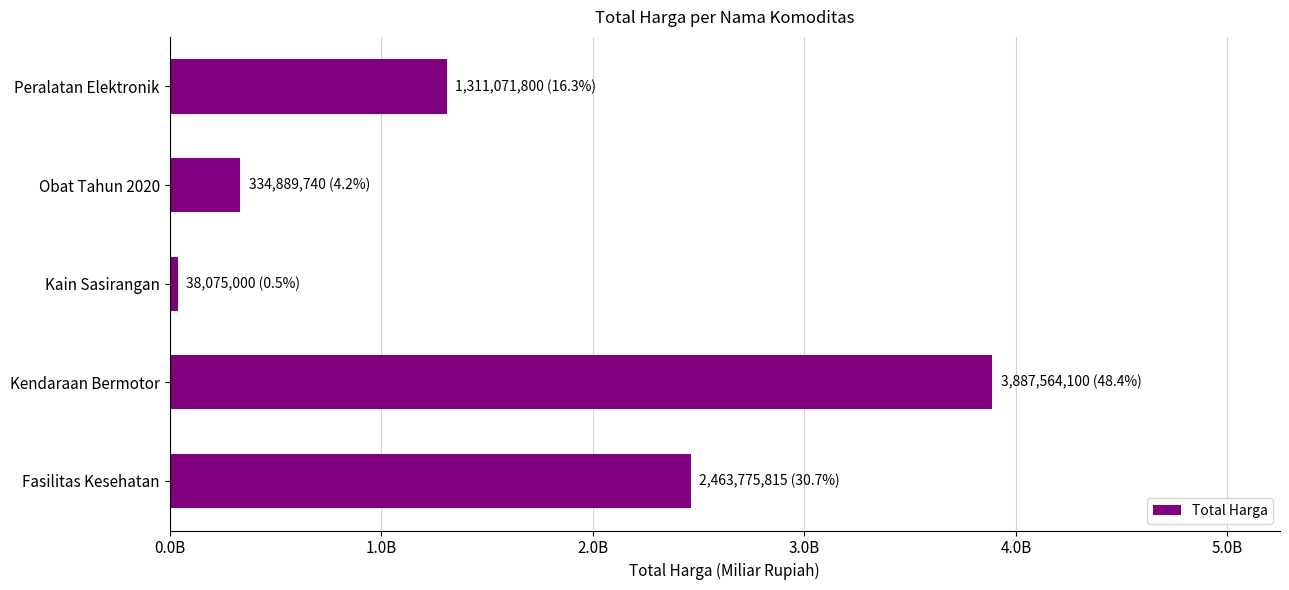

What is the difference between the second highest and second lowest values?

2128886075